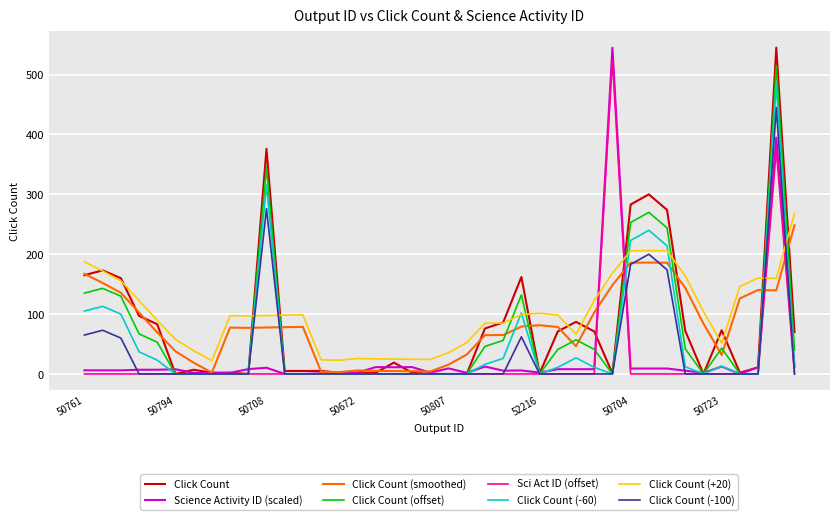

What is the highest value of the Click Count (offset) series?

515.0